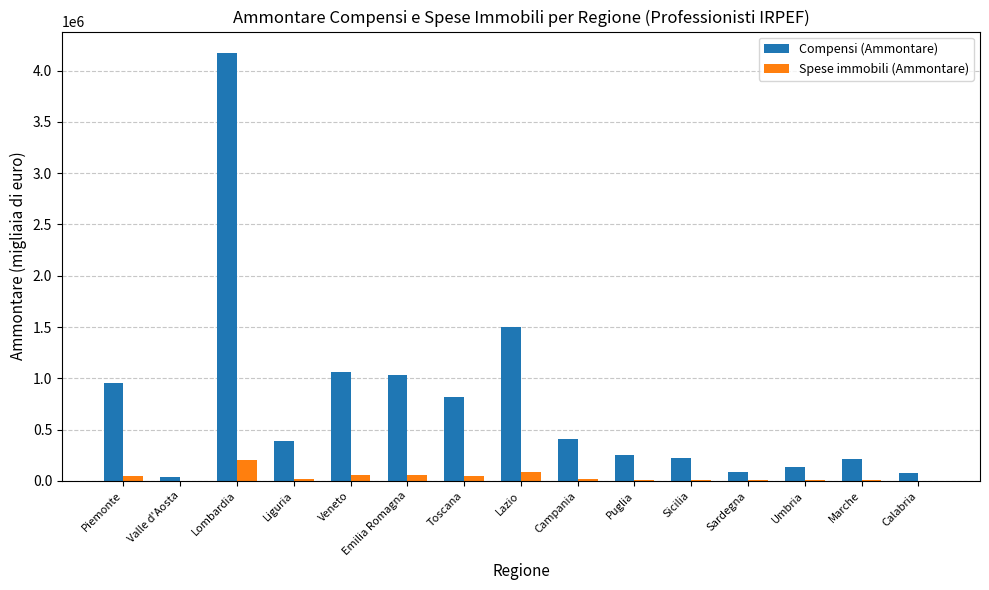

Is the value of Compensi (Ammontare) at Umbria greater than the value of Spese immobili (Ammontare) at Sicilia?

Yes